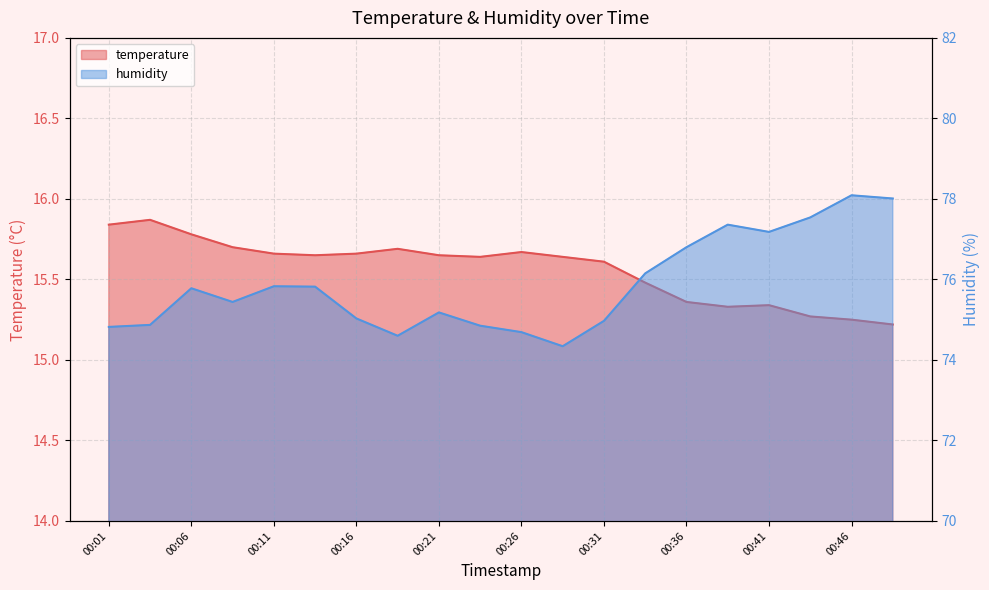

What is the approximate value of humidity at 00:33?

76.2